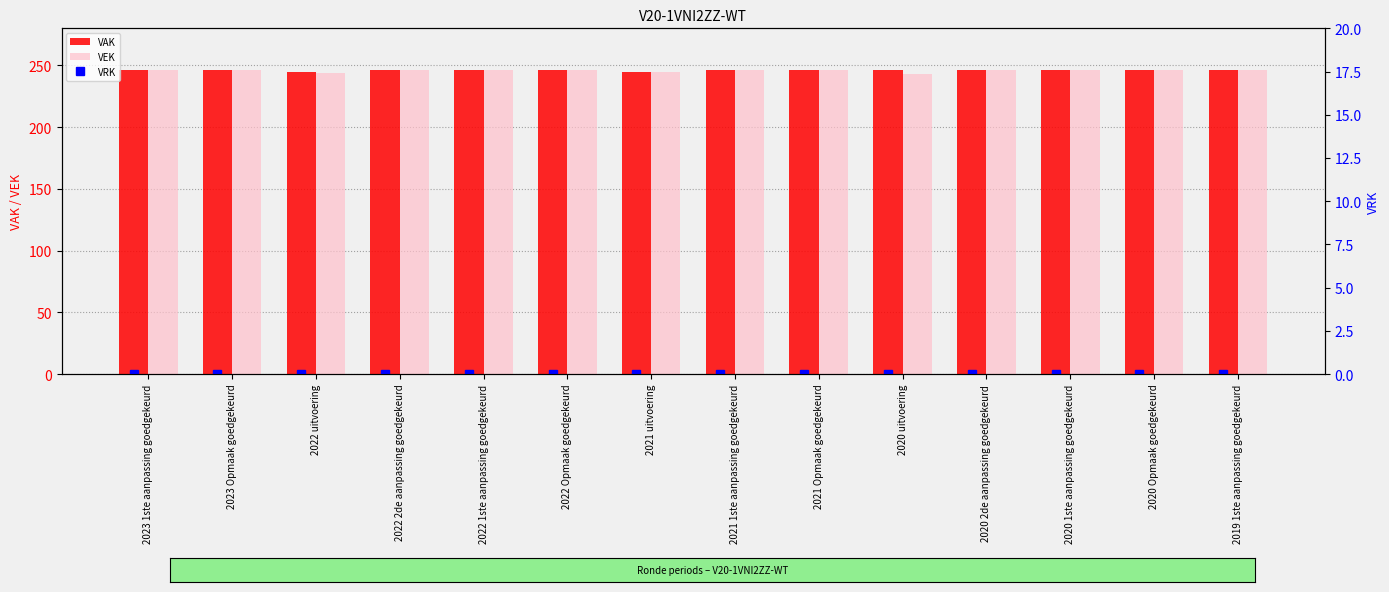

The VAK series shows 246 at 2023 Opmaak goedgekeurd. True or false?

True